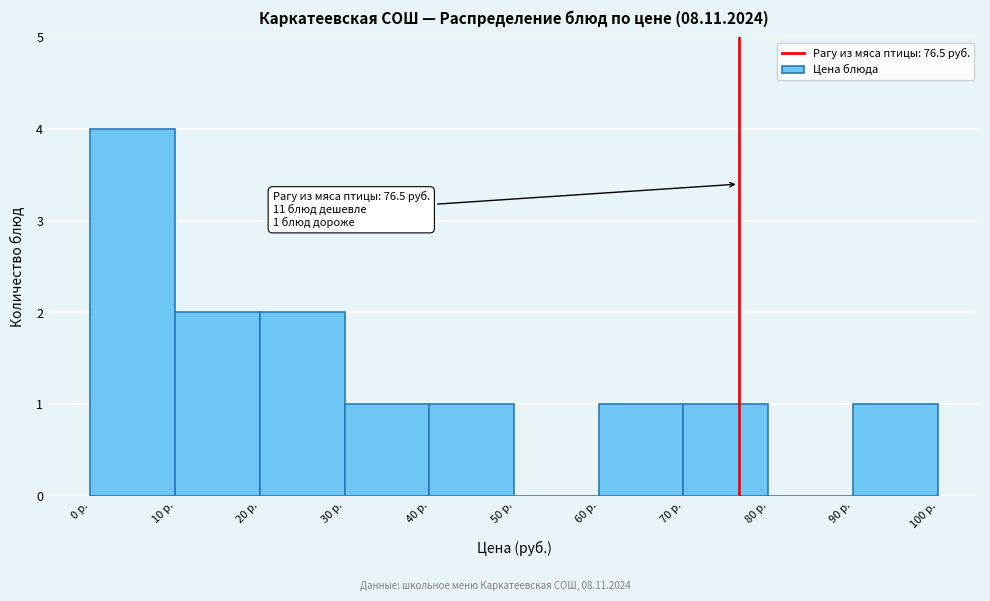

Which range on the x-axis has the tallest bar?

0 to 10